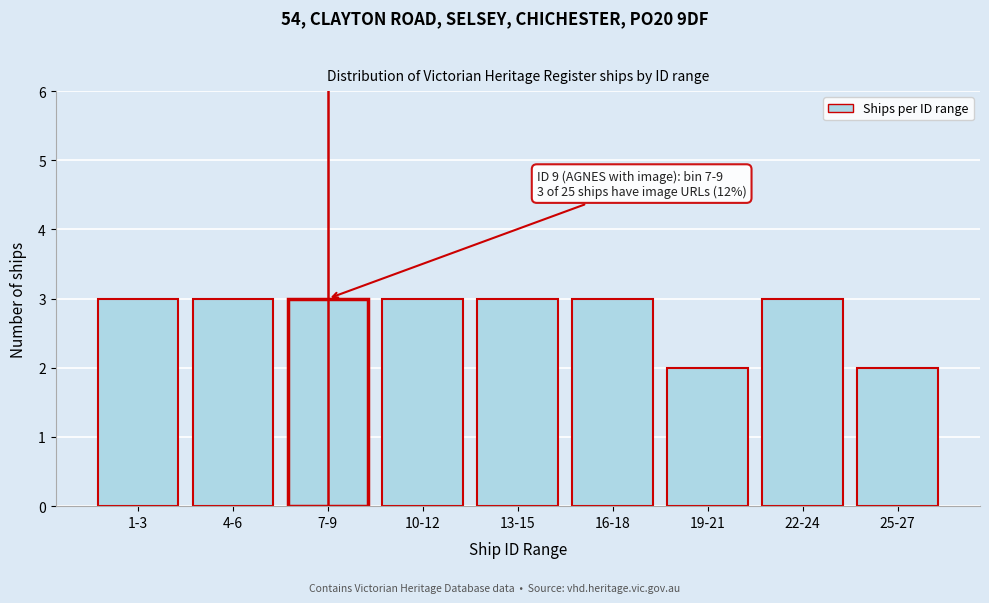

Reading left to right, extract all data points from this chart.

1-3=3	4-6=3	7-9=3	10-12=3	13-15=3	16-18=3	19-21=2	22-24=3	25-27=2